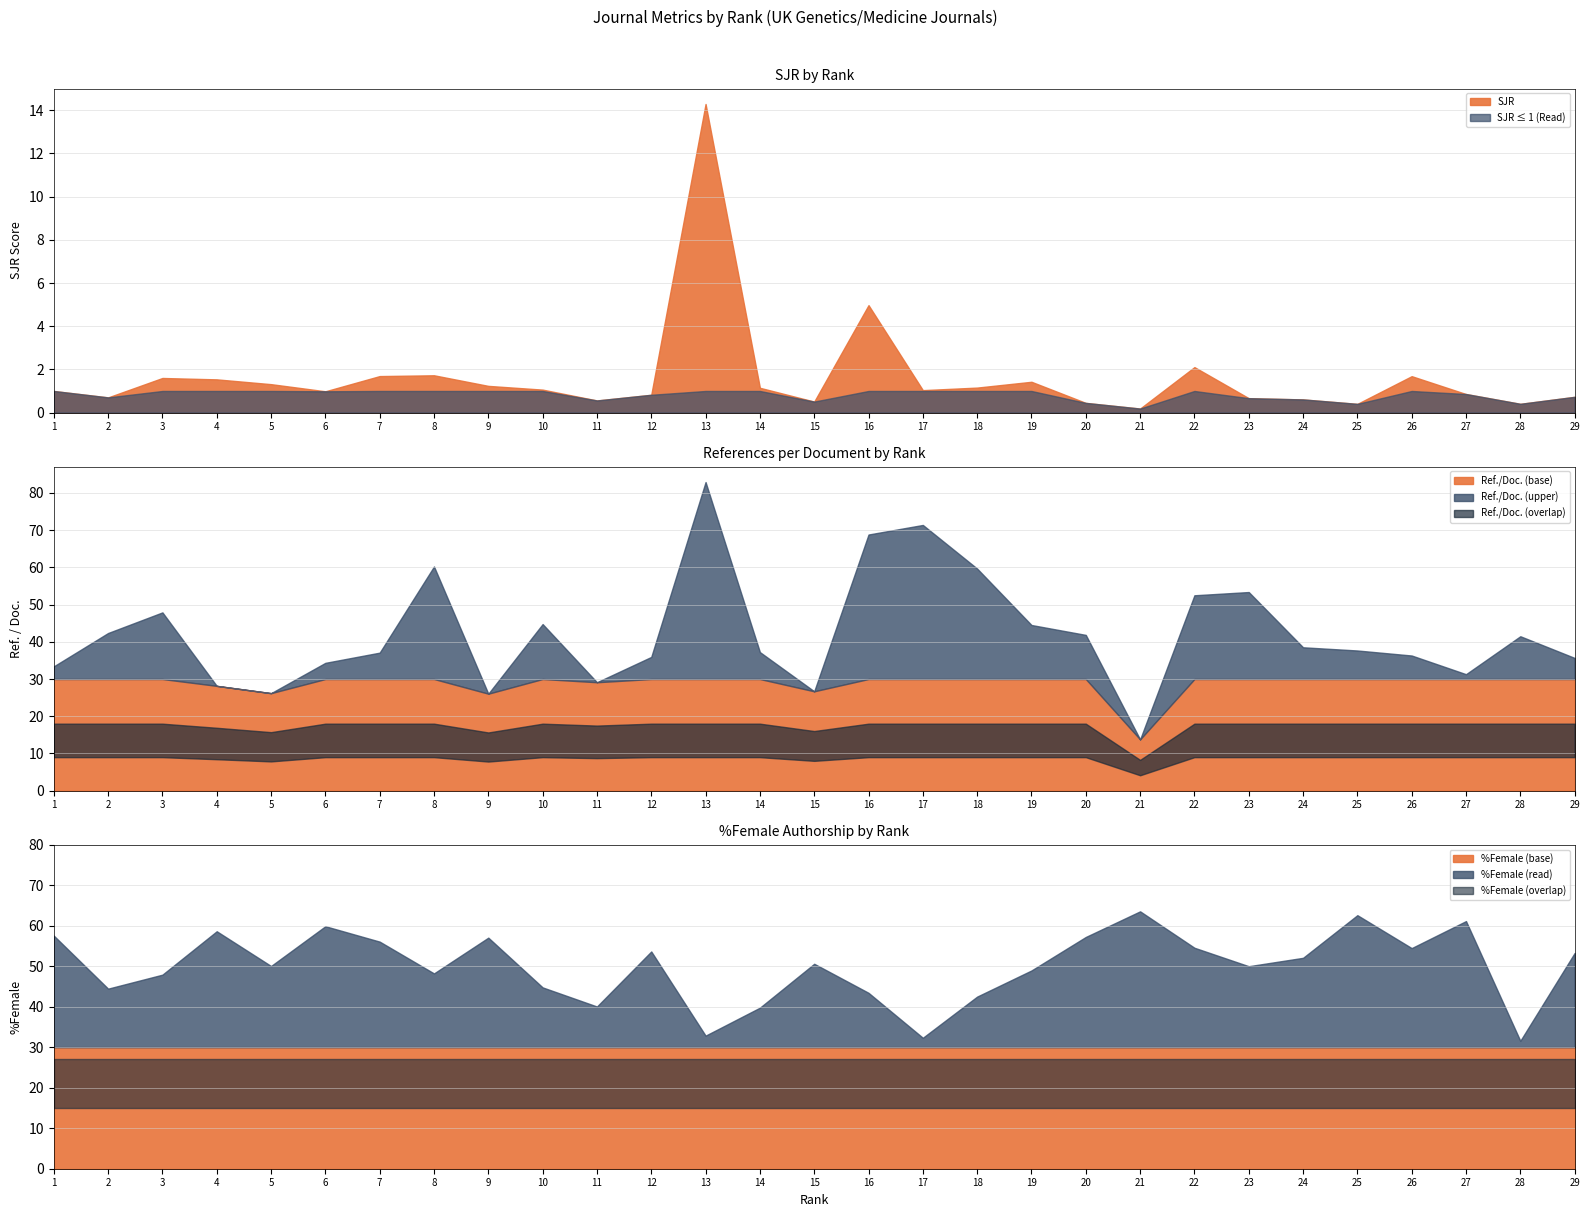

How many interior local valleys does the Ref. / Doc. series have?

6